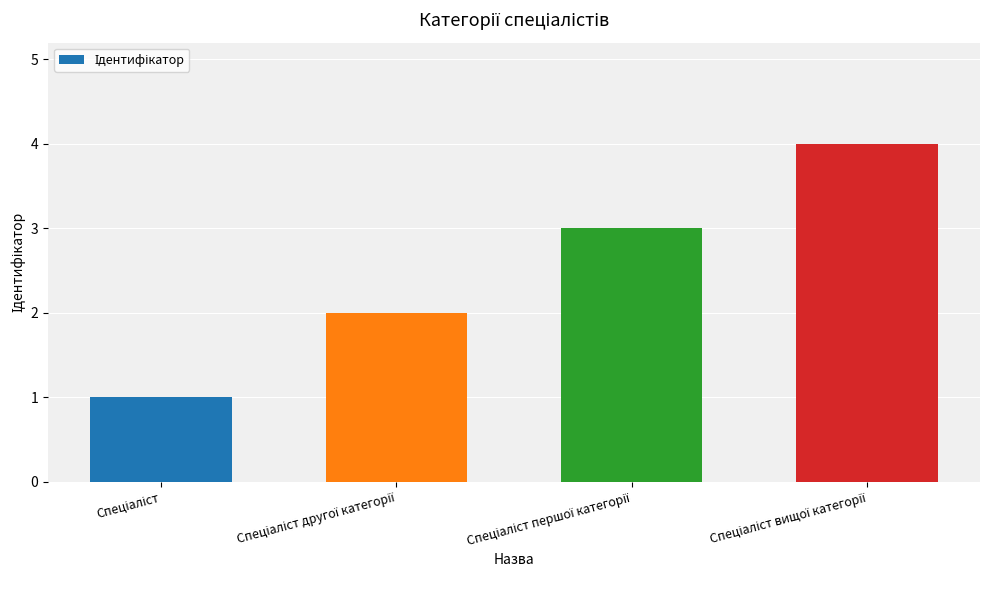

What is the maximum value shown in the chart?

4